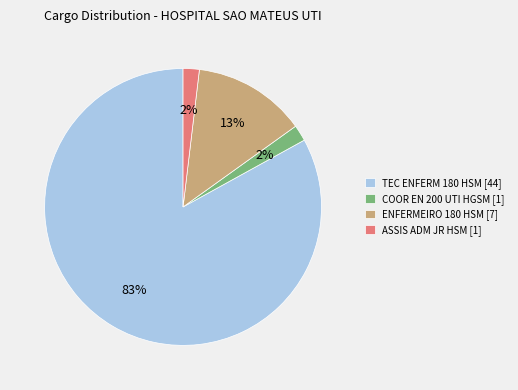

Is the sum of TEC ENFERM 180 HSM [44] and ENFERMEIRO 180 HSM [7] greater than half?

Yes